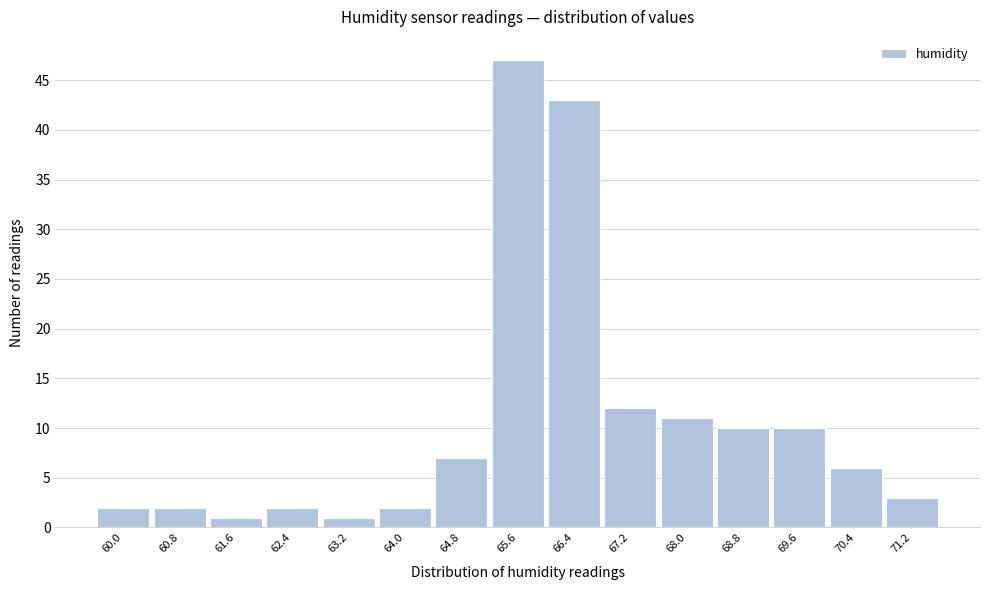

Reading left to right, transcribe all the data shown in this chart.

2	2	1	2	1	2	7	47	43	12	11	10	10	6	3